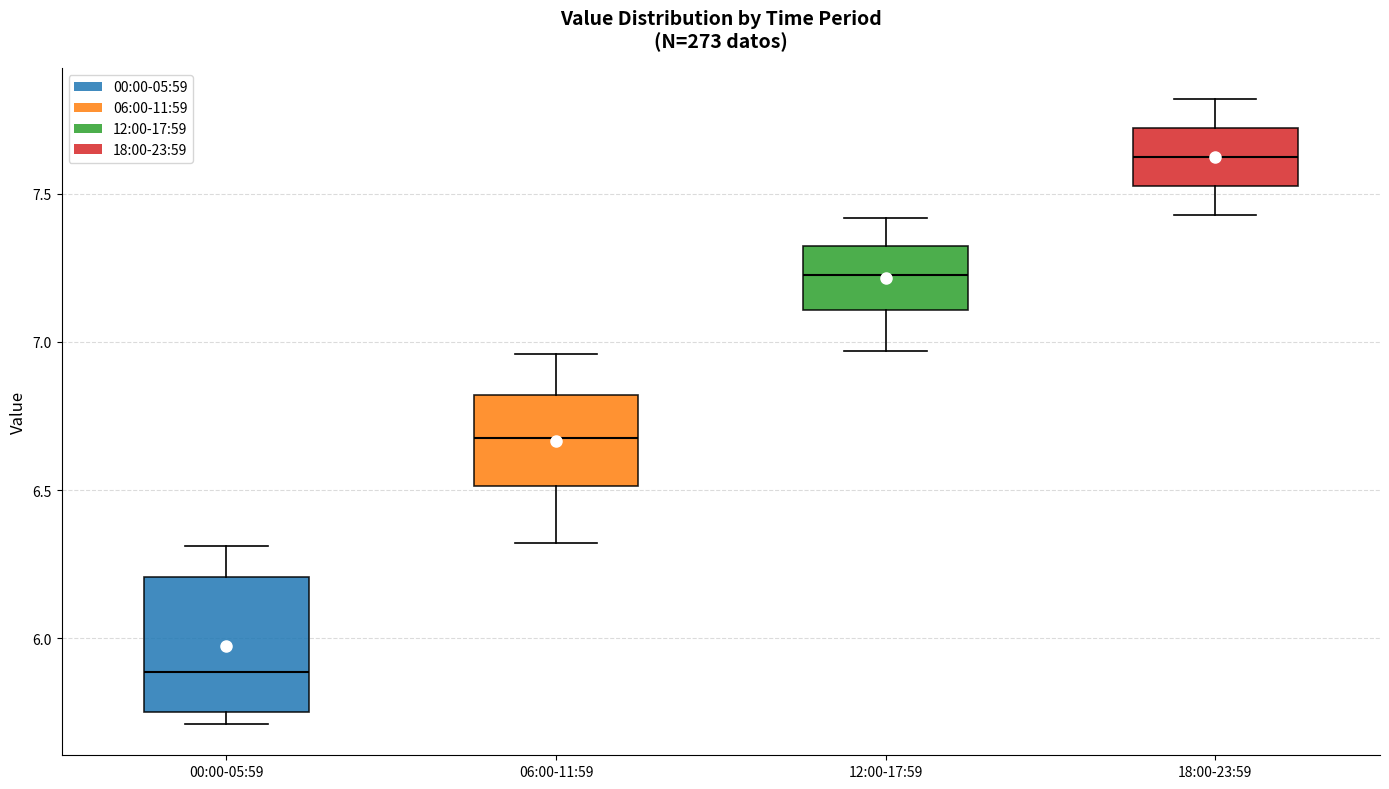

Reading left to right, transcribe this box plot: for each box, give where its median line is, the range the box spans, and where its two whiskers end, as read against the y-axis. The values are not printed on the chart, so give them approximately, as read against the axis.

00:00-05:59: median 5.90, box 5.75 to 6.20, whiskers 5.70 to 6.30
06:00-11:59: median 6.70, box 6.50 to 6.80, whiskers 6.30 to 6.95
12:00-17:59: median 7.25, box 7.10 to 7.30, whiskers 6.95 to 7.40
18:00-23:59: median 7.65, box 7.55 to 7.70, whiskers 7.45 to 7.80